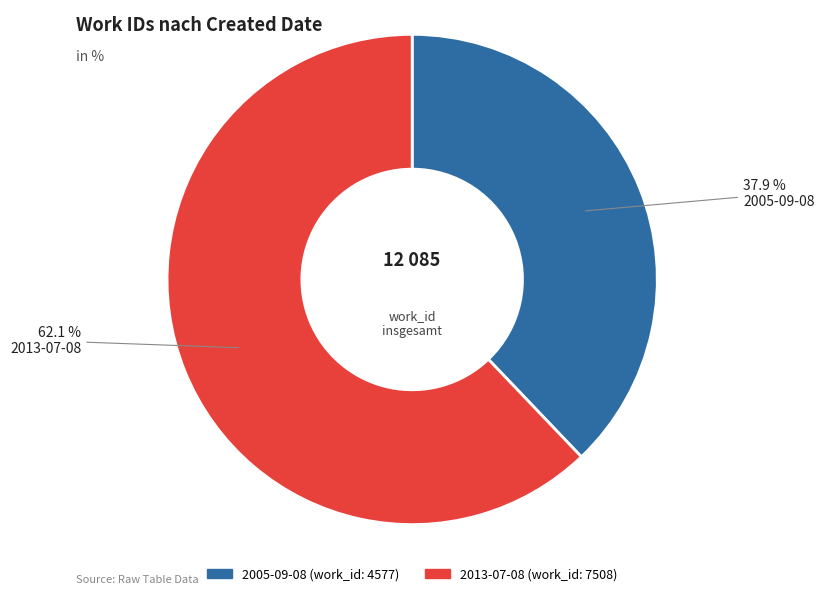

The 2013-07-08 slice represents 62% of the pie. True or false?

True